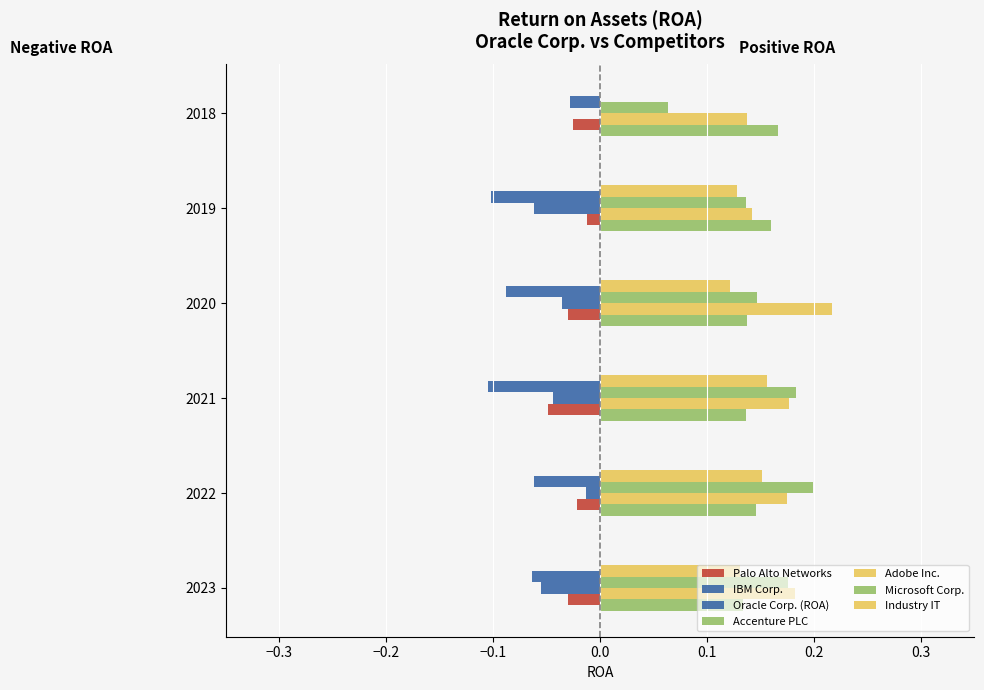

How many data points does each series have?

6